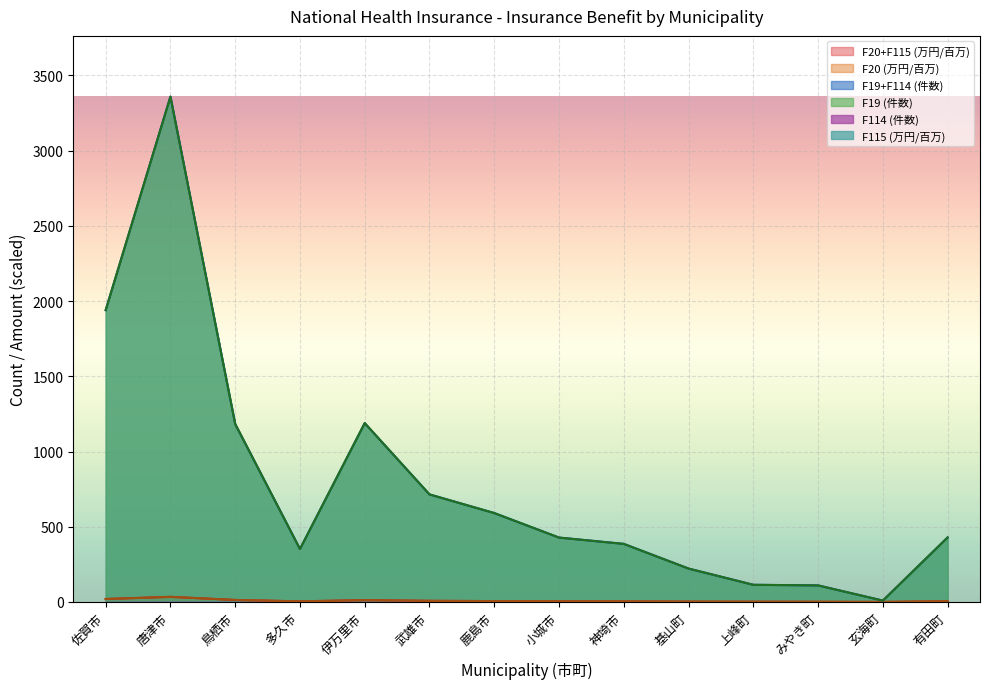

At how many categories does at least one series exceed 940?

4